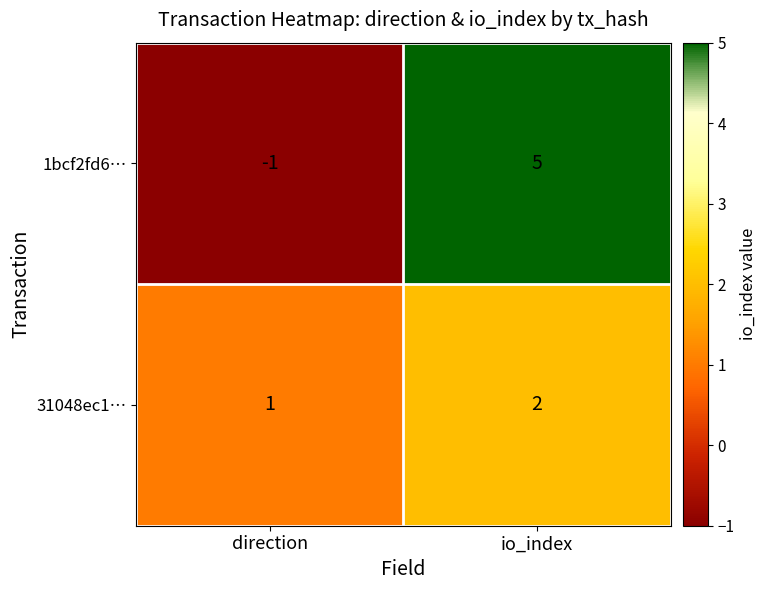

The value of 1bcf2fd6… at io_index is 8. True or false?

False